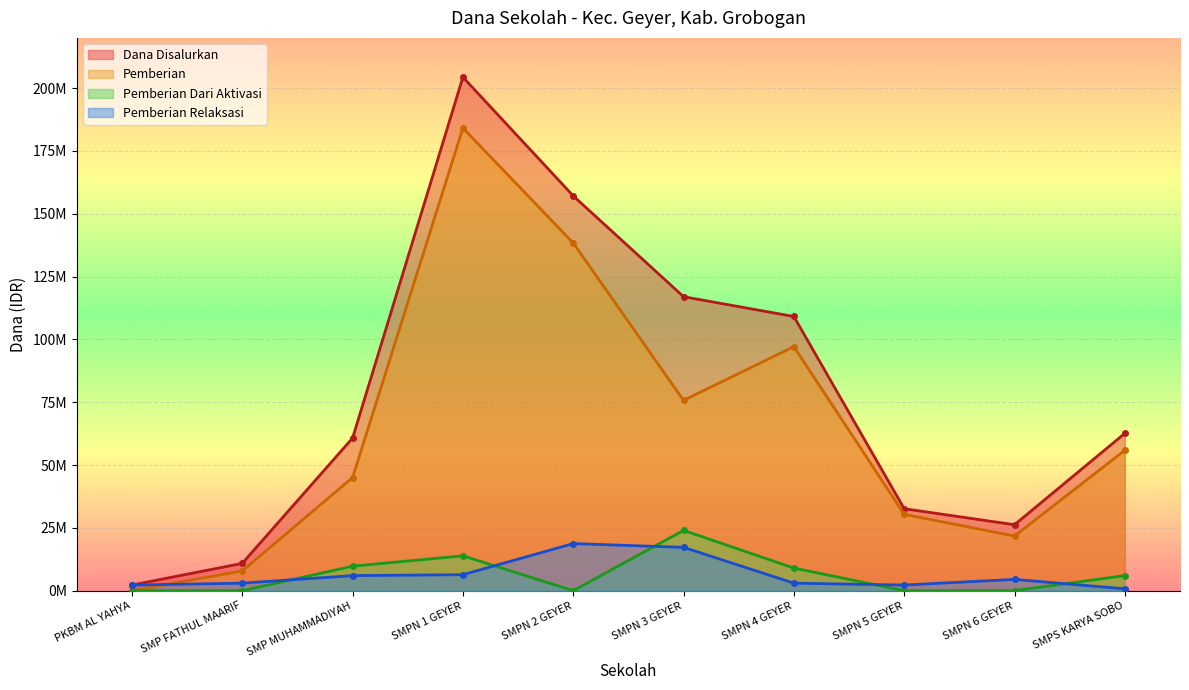

At which category does Siswa Disalurkan reach its first local peak?

SMPN 1 GEYER